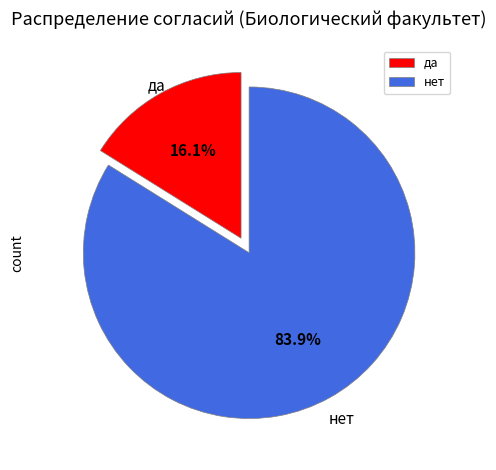

Rank the categories by value from lowest to highest.

да, нет